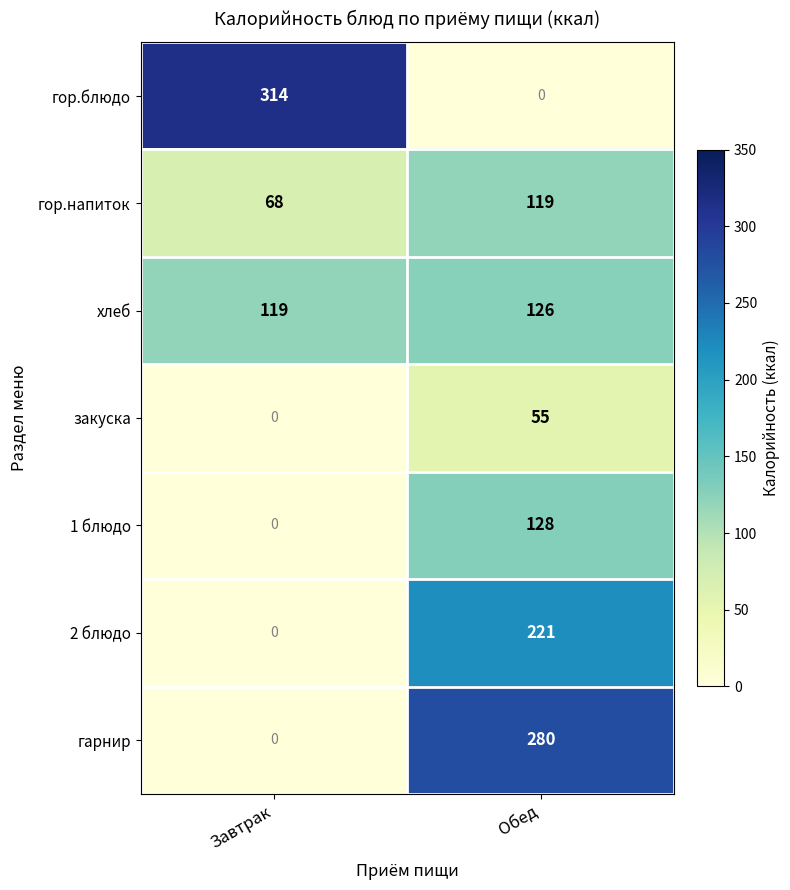

What is the sum of all хлеб values?

245